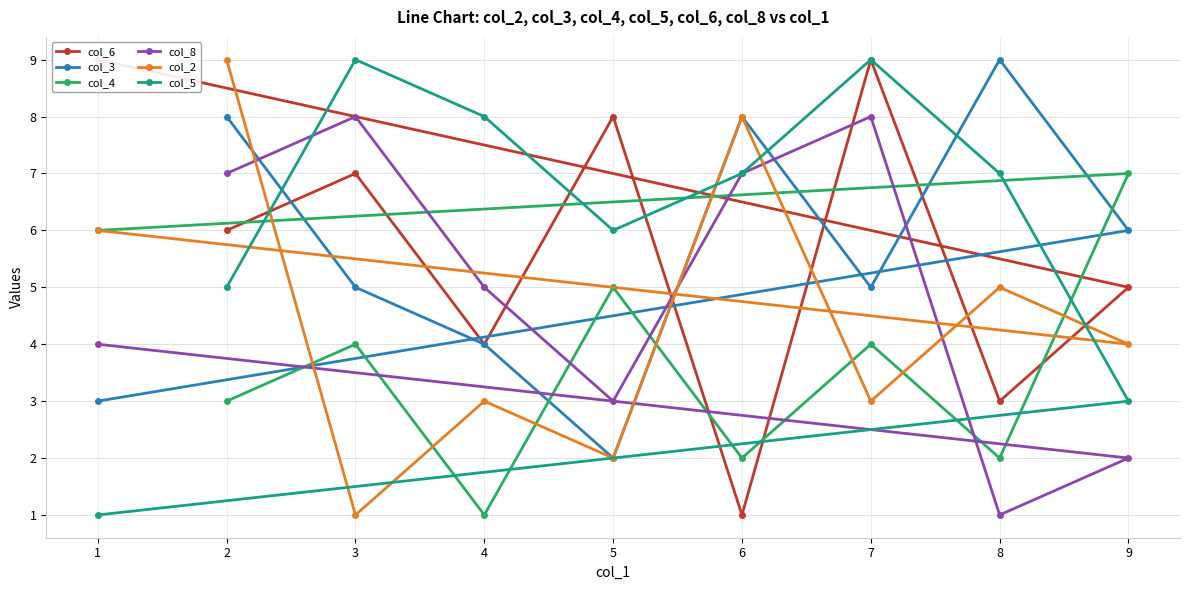

At which category does col_2 reach its first local valley?

3